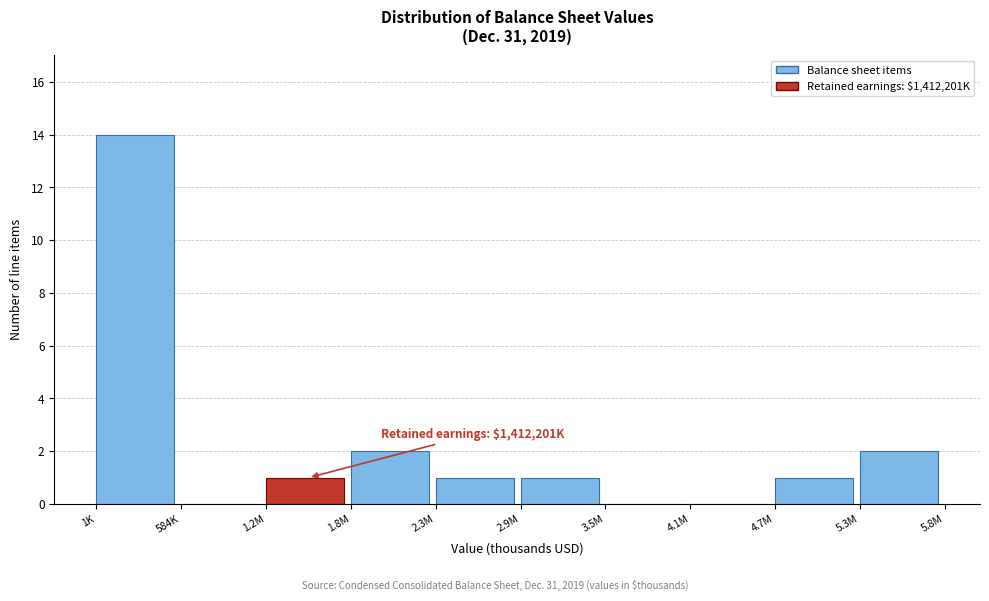

Reading left to right, what are all the values shown in this chart?

1K=14	584K=0	1.2M=1	1.8M=2	2.3M=1	2.9M=1	3.5M=0	4.1M=0	4.7M=1	5.3M=2